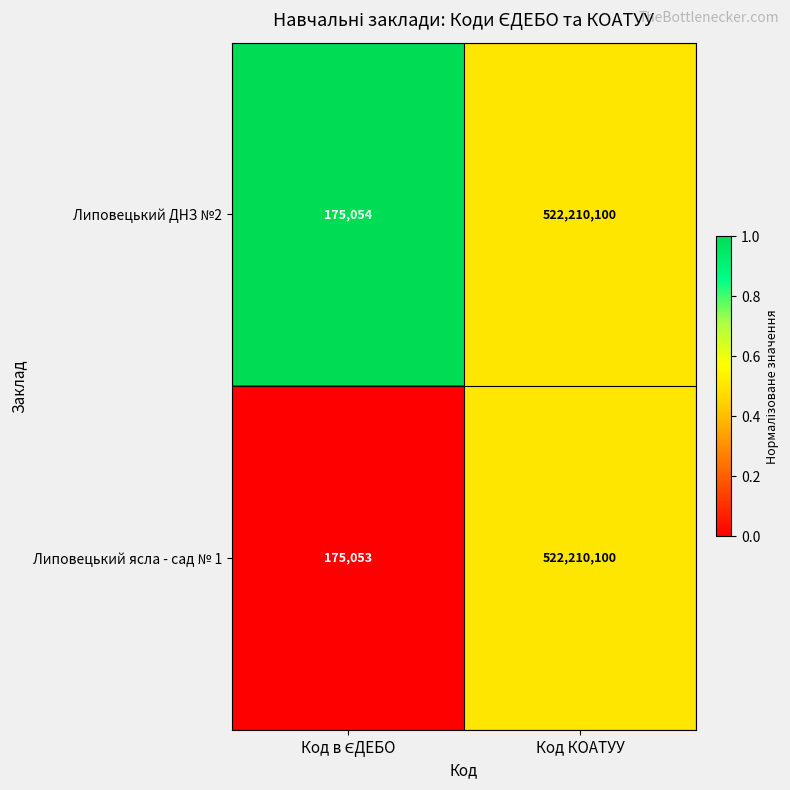

Which series has the widest spread of values?

Липовецький ясла - сад № 1